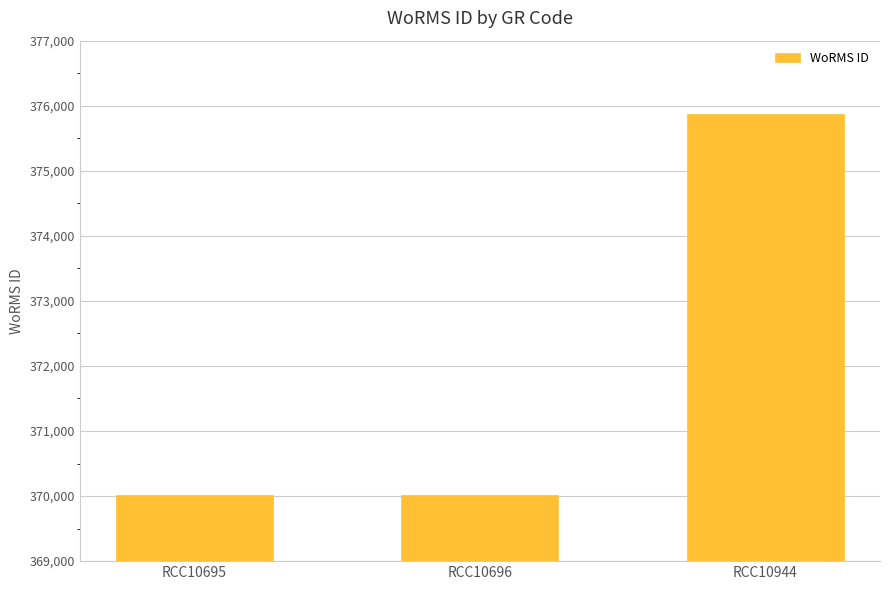

Is it true that the value at RCC10695 is 617574?

False